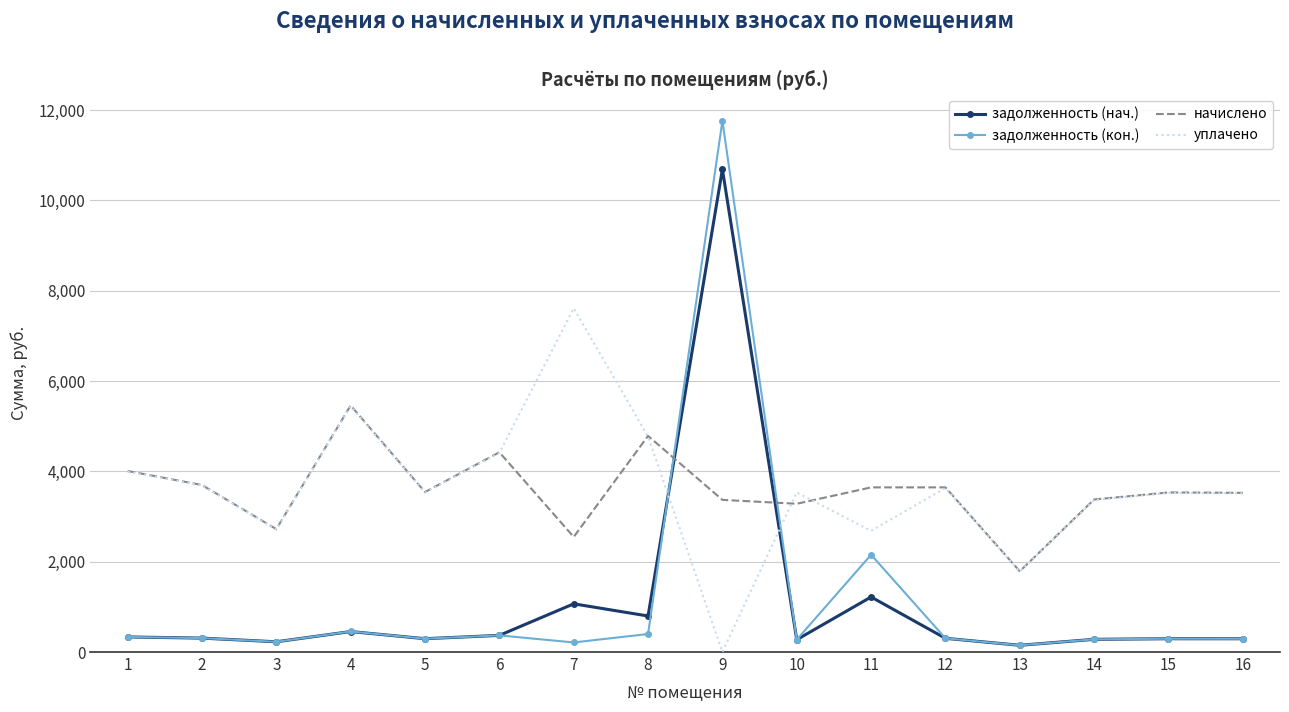

What is the greatest value displayed?

11762.9